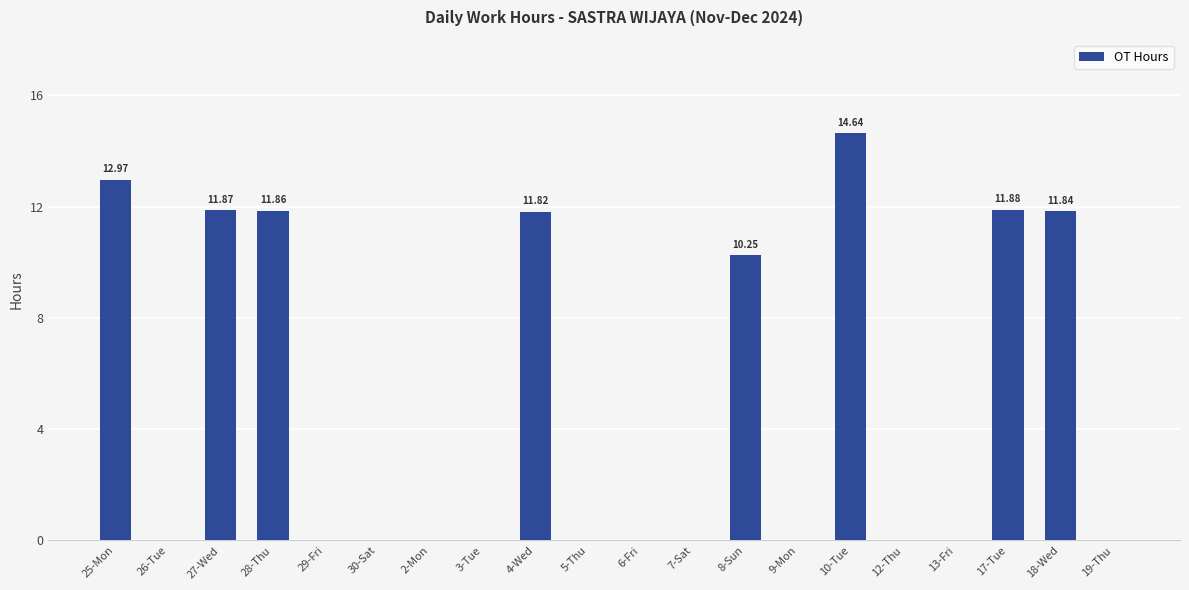

What is the change in value from 25-Mon to 29-Fri?

-13.0